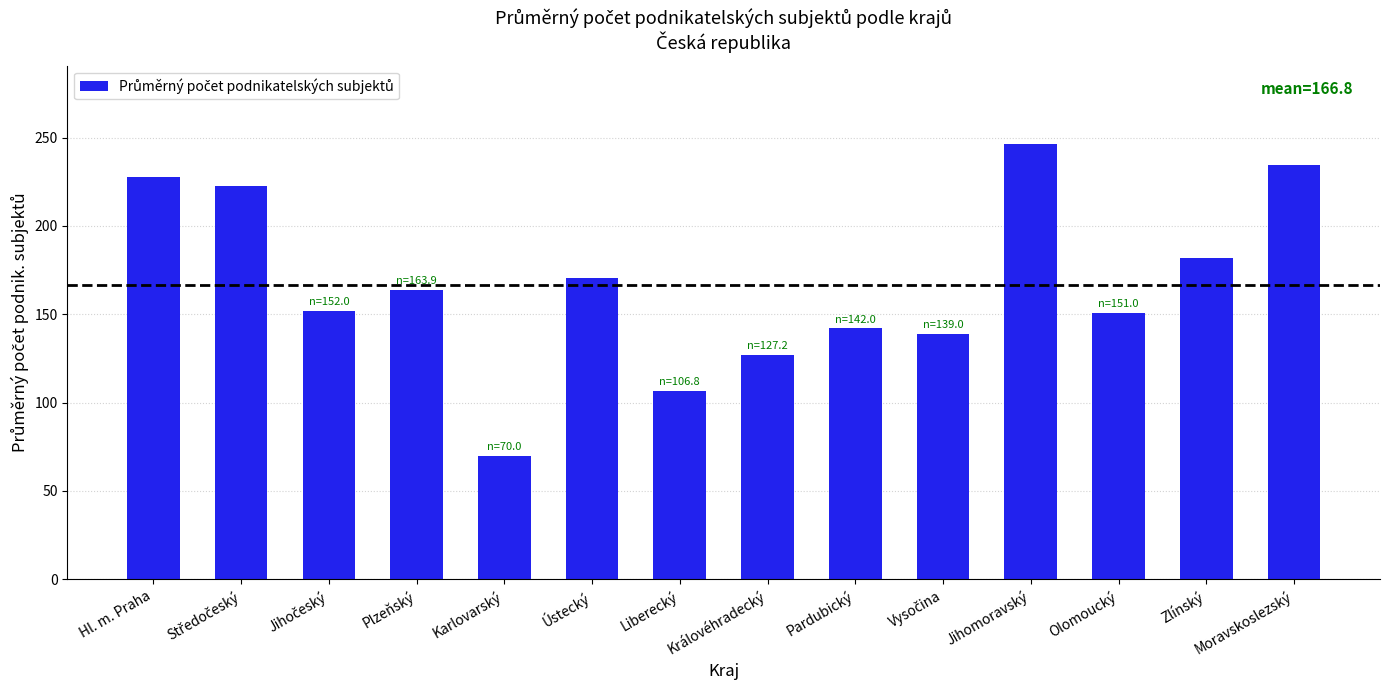

What is the greatest value displayed?

246.4